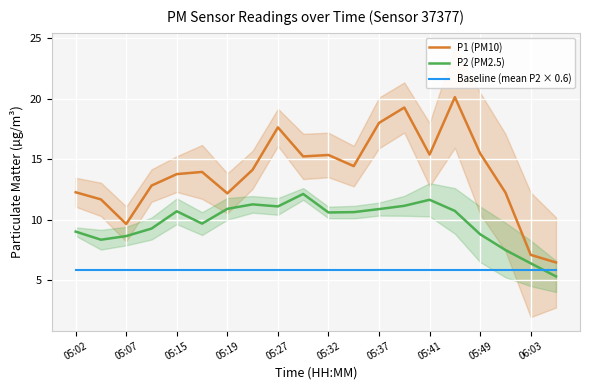

True or false: P2 (PM2.5) and Baseline (mean P2 × 0.6) cross at least once.

True